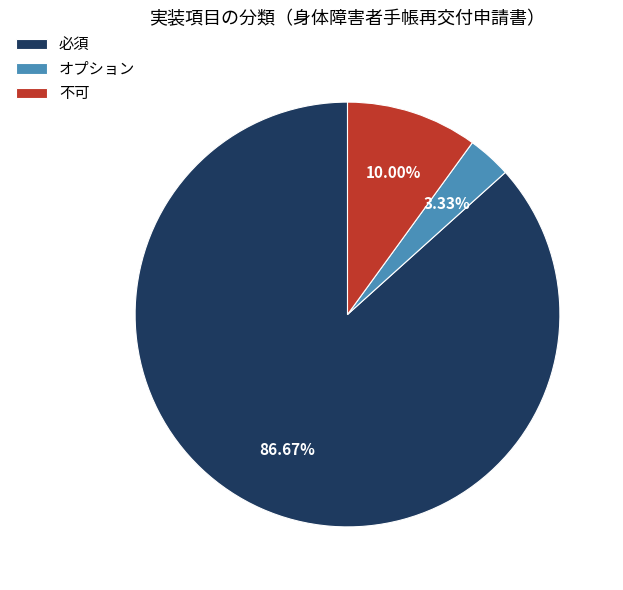

How many segments does this pie chart have?

3